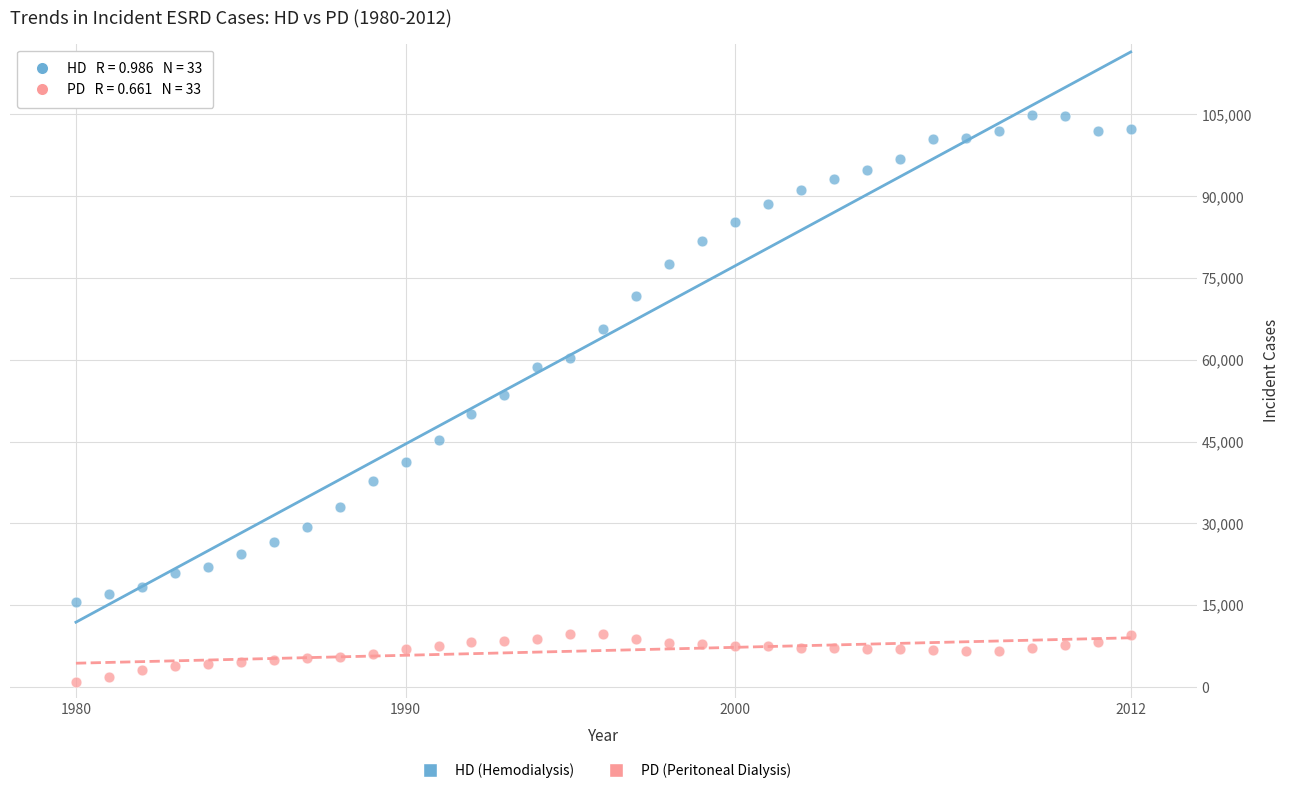

What is the X range (max minus min) for the scatter plot?

32